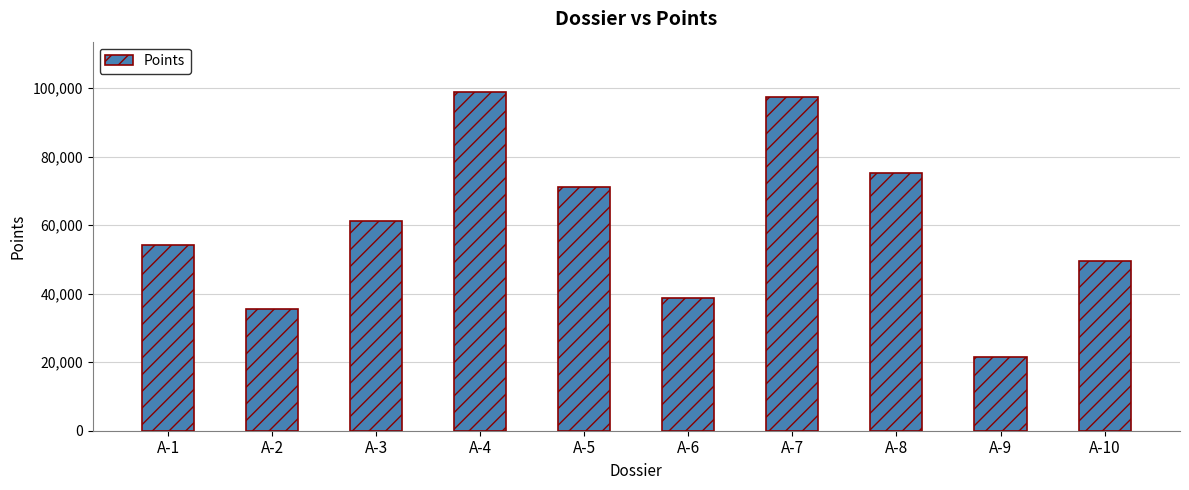

Reading left to right, transcribe all the data shown in this chart.

54125	35471	61325	98741	71245	38741	97412	75210	21478	49630